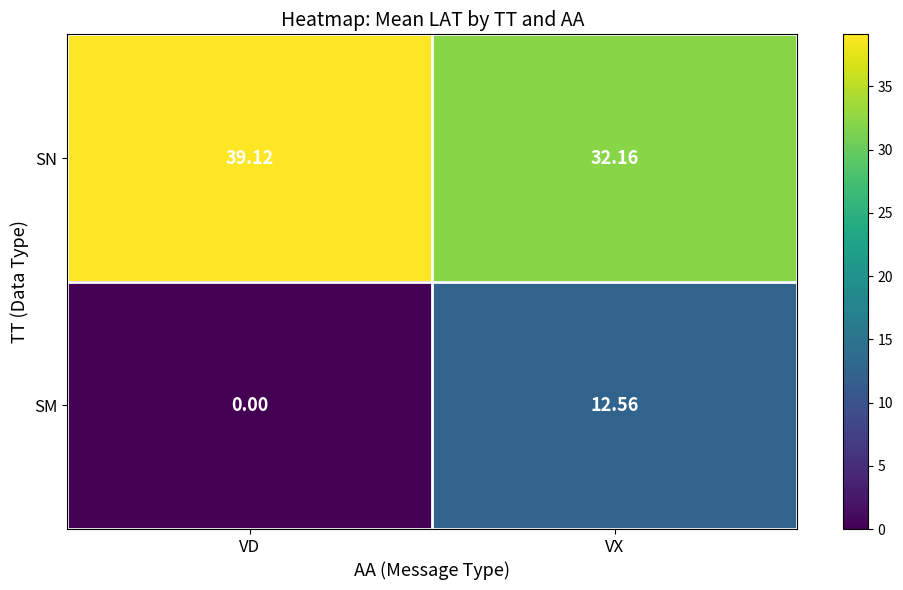

At which category is the sum across all series the highest?

VX